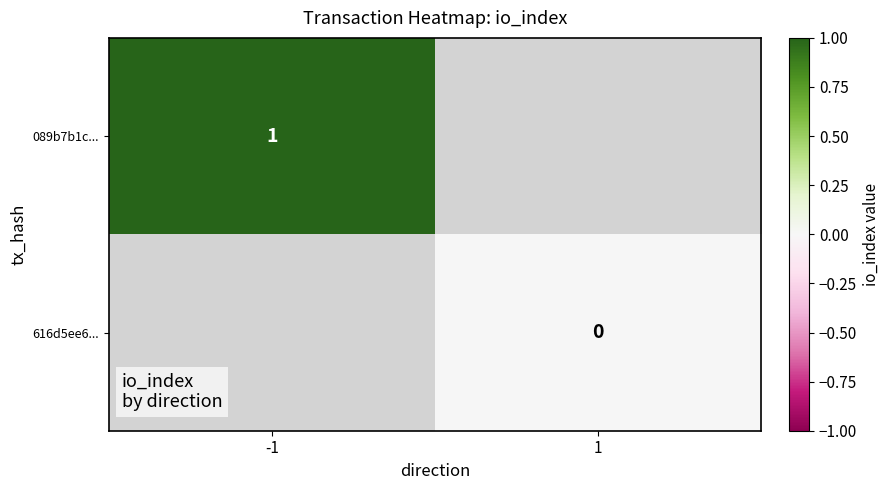

True or false: 089b7b1c... has a value of 1 at -1.

True